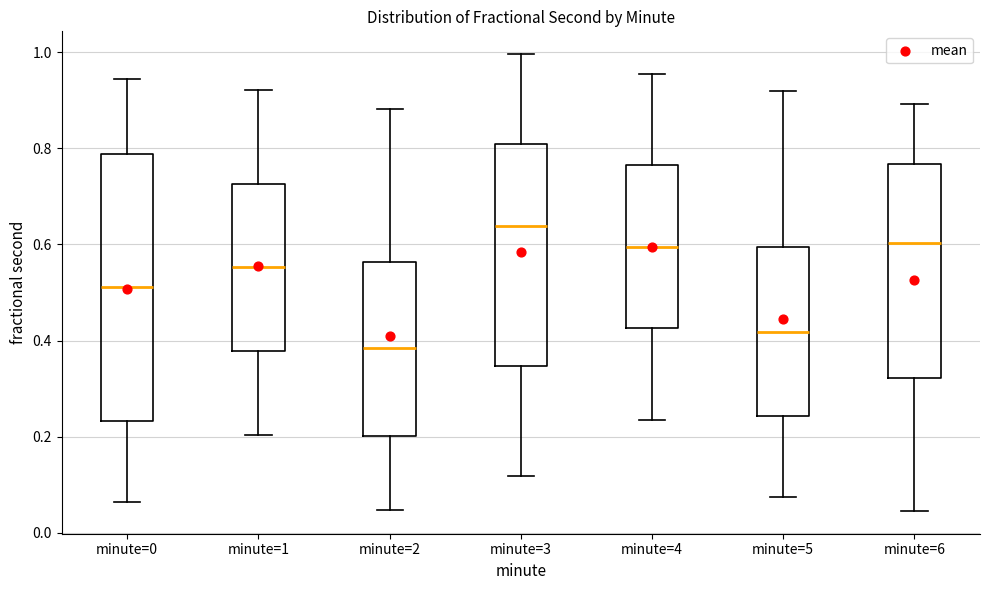

Where is the upper edge of the box for minute=4 on the y-axis? The values are not printed on the chart, so give them approximately, as read against the axis.

0.76